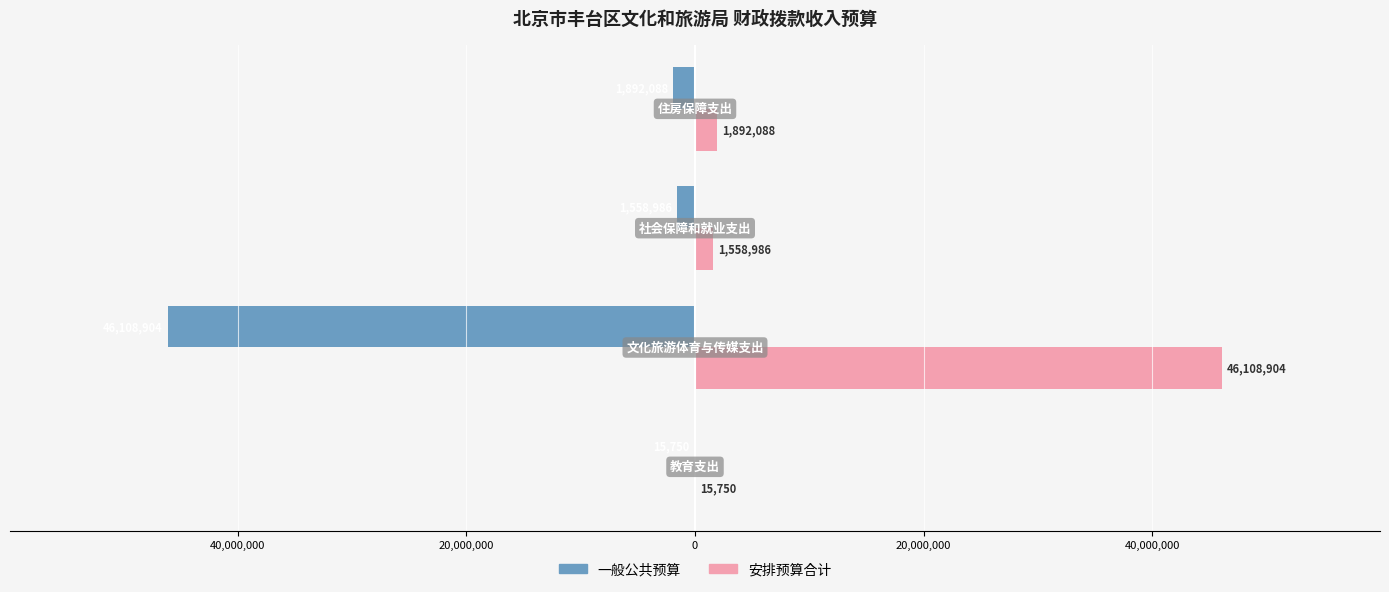

What are all the series names shown in the legend?

一般公共预算, 安排预算合计